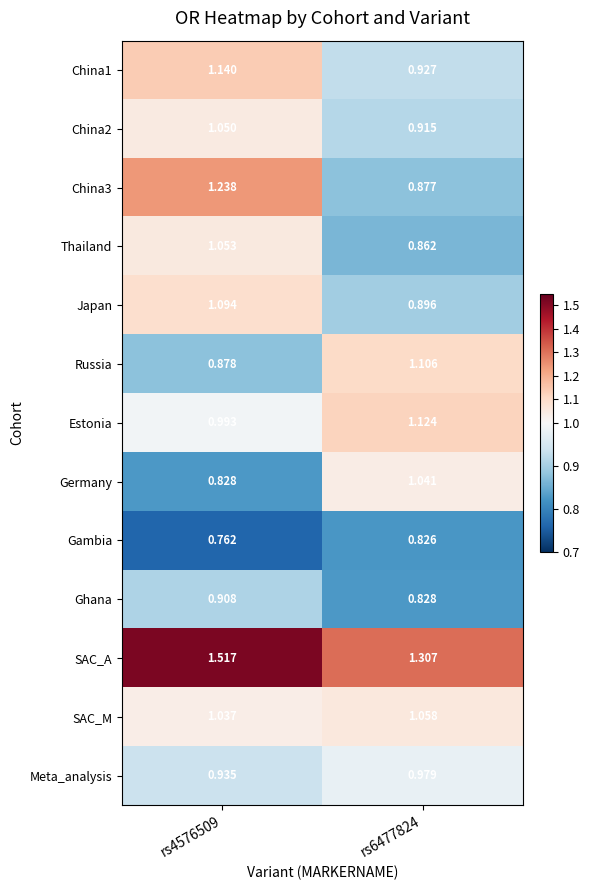

Rank the series at rs4576509 from lowest to highest value.

Gambia, Germany, Russia, Ghana, Meta_analysis, Estonia, SAC_M, China2, Thailand, Japan, China1, China3, SAC_A